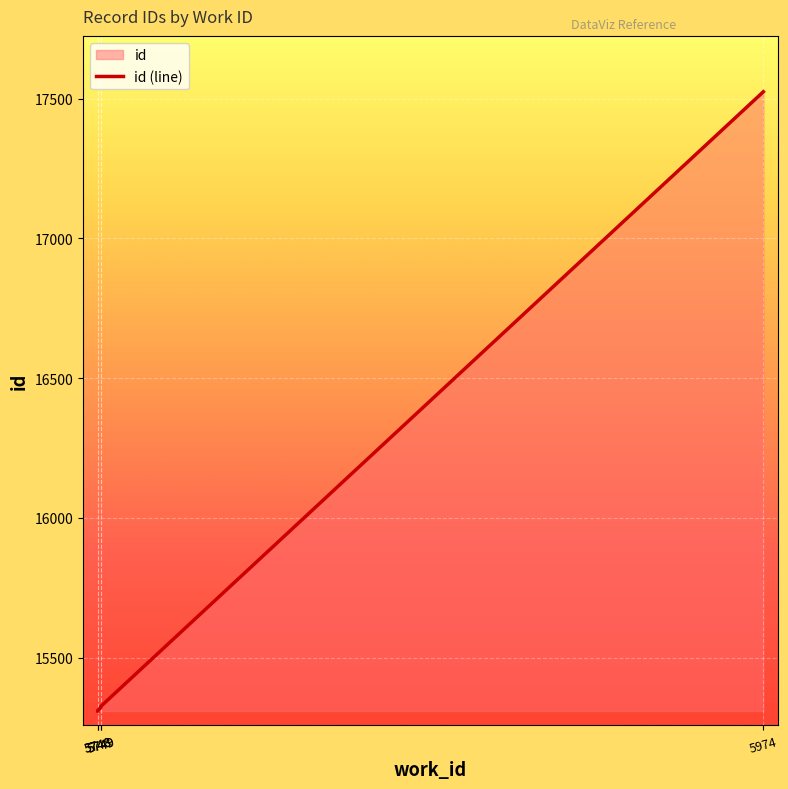

How many series are shown in this chart?

1